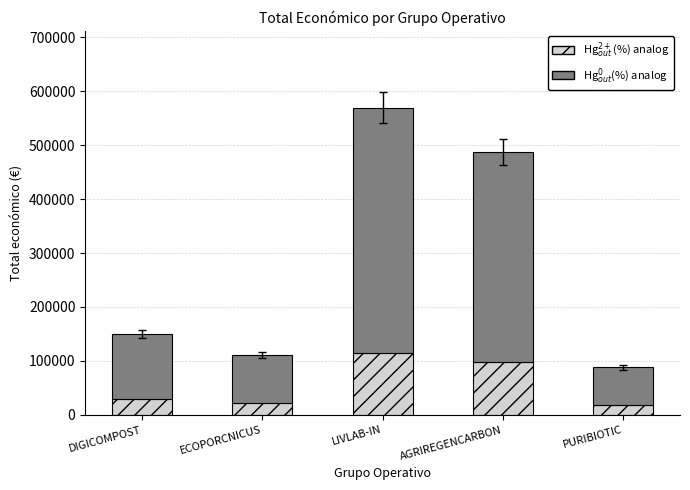

At which category is the sum across all series the highest?

LIVLAB-IN